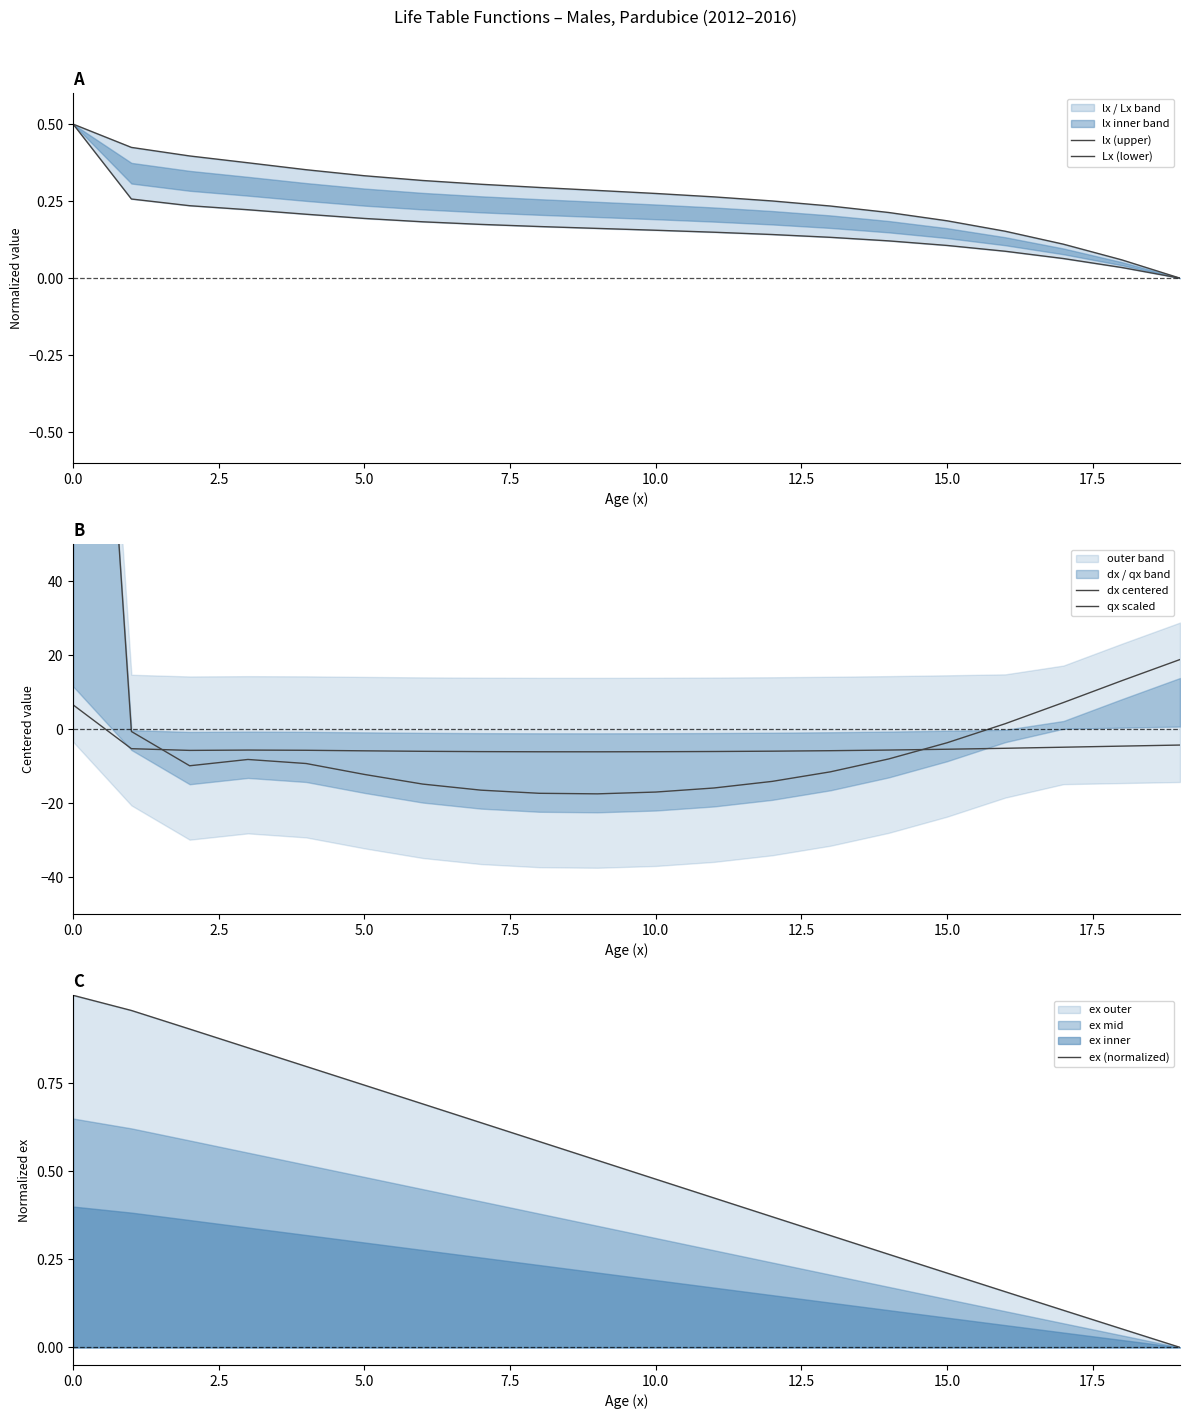

True or false: ex (normalized) has more than 2 interior local peaks.

False